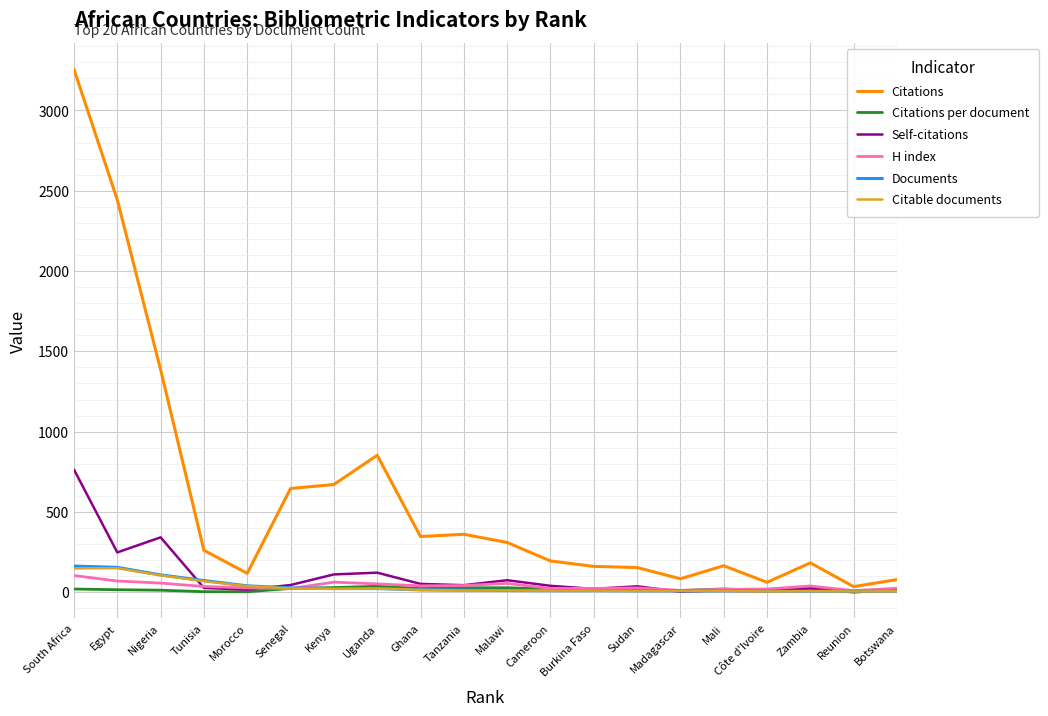

Which series has the widest spread of values?

Citations